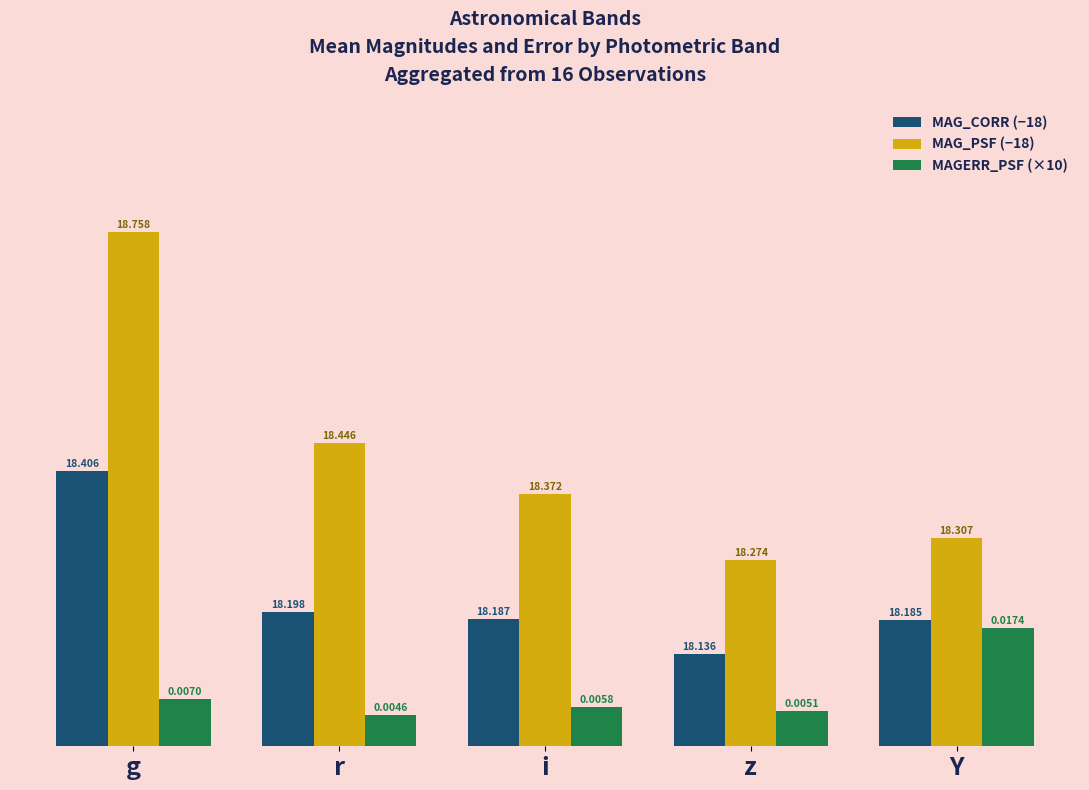

How many groups of bars are there?

5